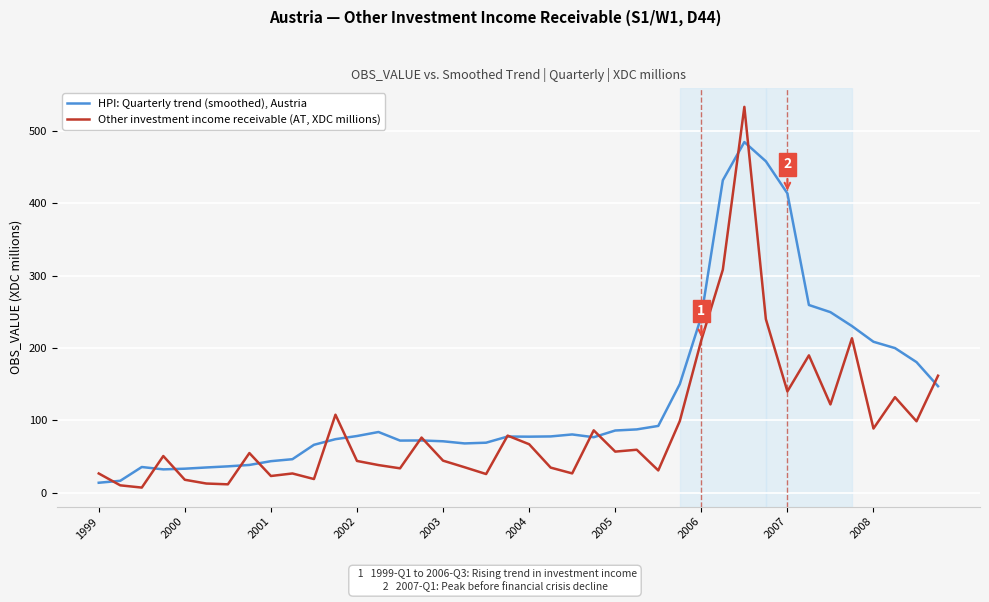

What are all the series names shown in the legend?

HPI: Quarterly trend (smoothed), Austria, Other investment income receivable (AT, XDC millions)